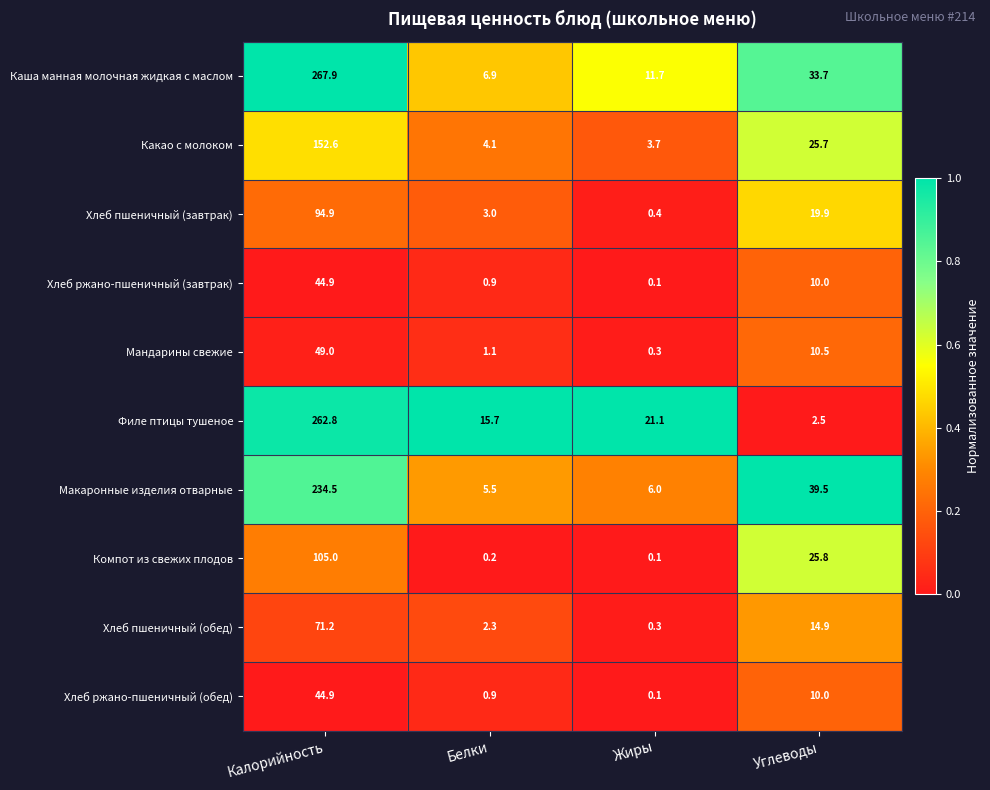

What is the difference between the highest and lowest values at Белки?

15.5